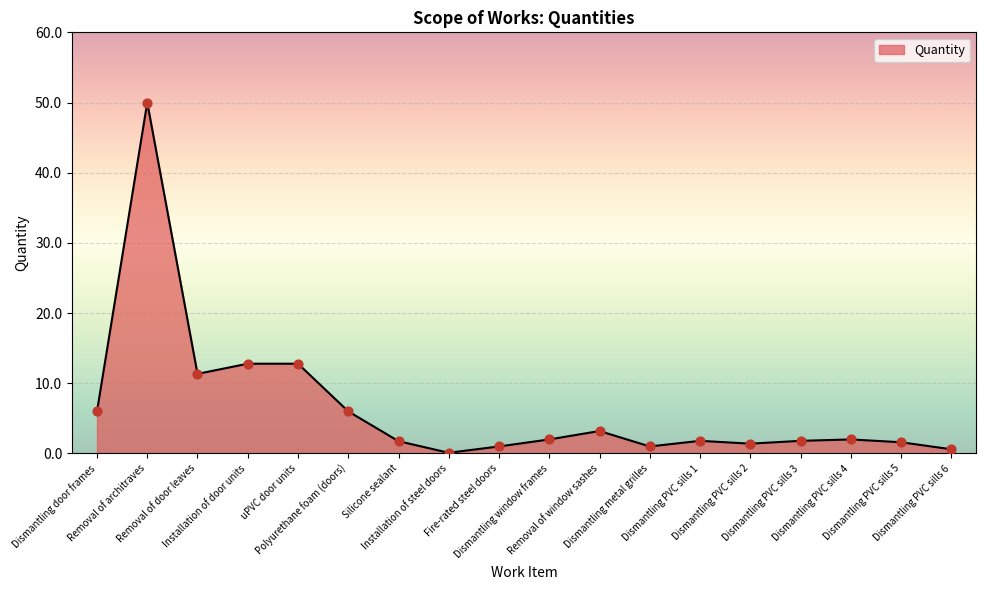

What is the change in value from uPVC door units to Fire-rated steel doors?

-11.8